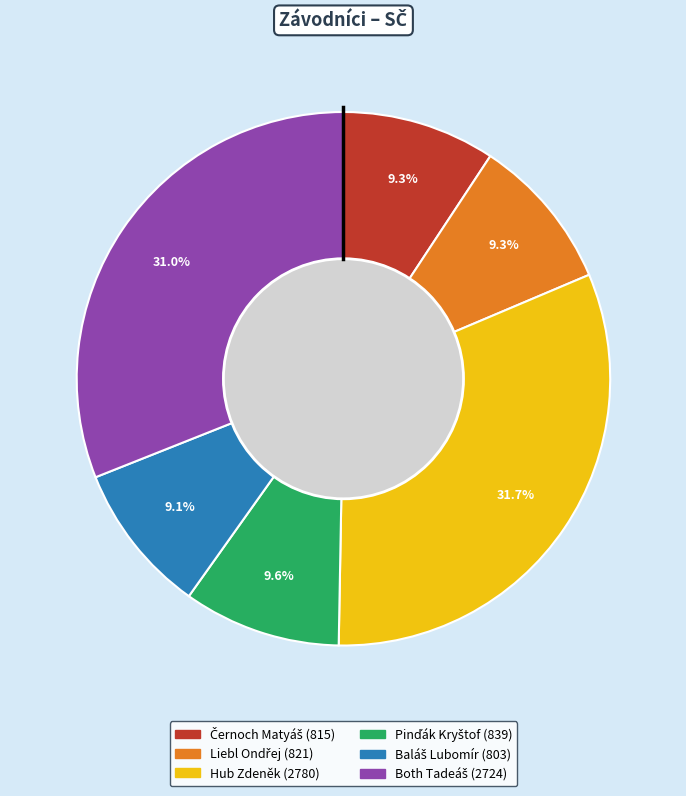

Which slice is the largest?

Hub Zdeněk